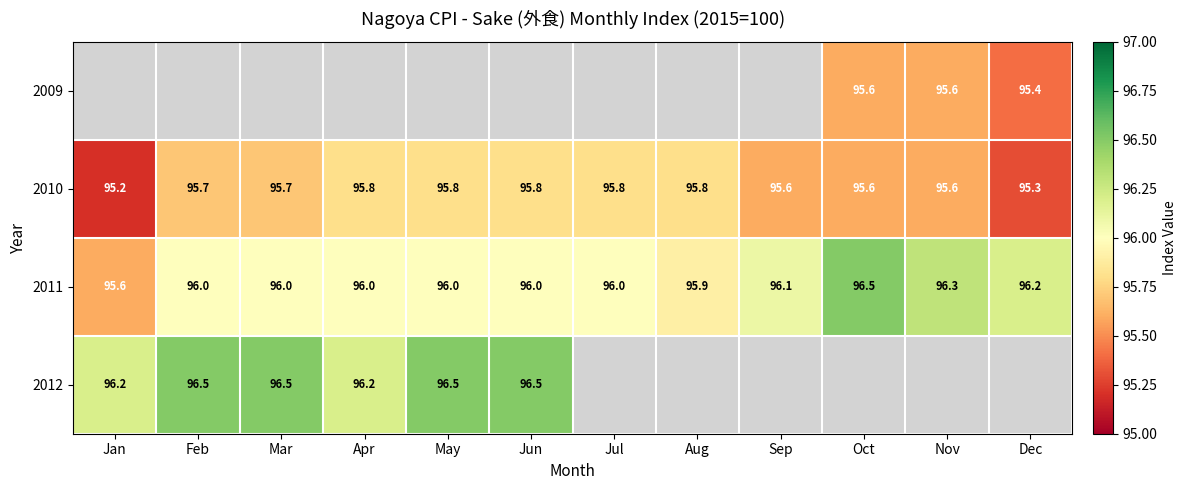

What is the difference between the highest and lowest values at Nov?

0.7